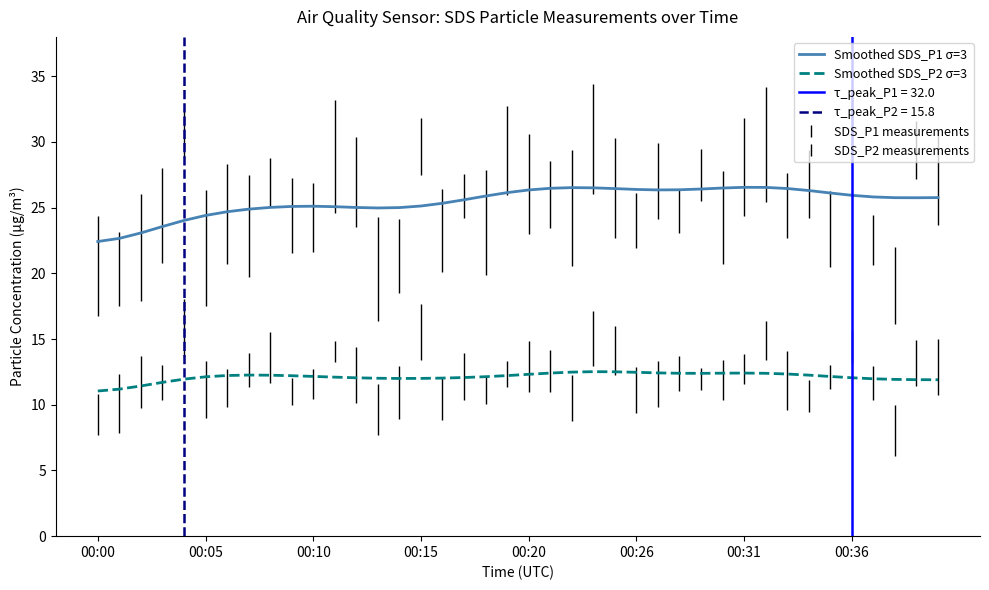

What is the difference between the Smoothed SDS_P1 σ=3 values at 32 and 14?

1.5